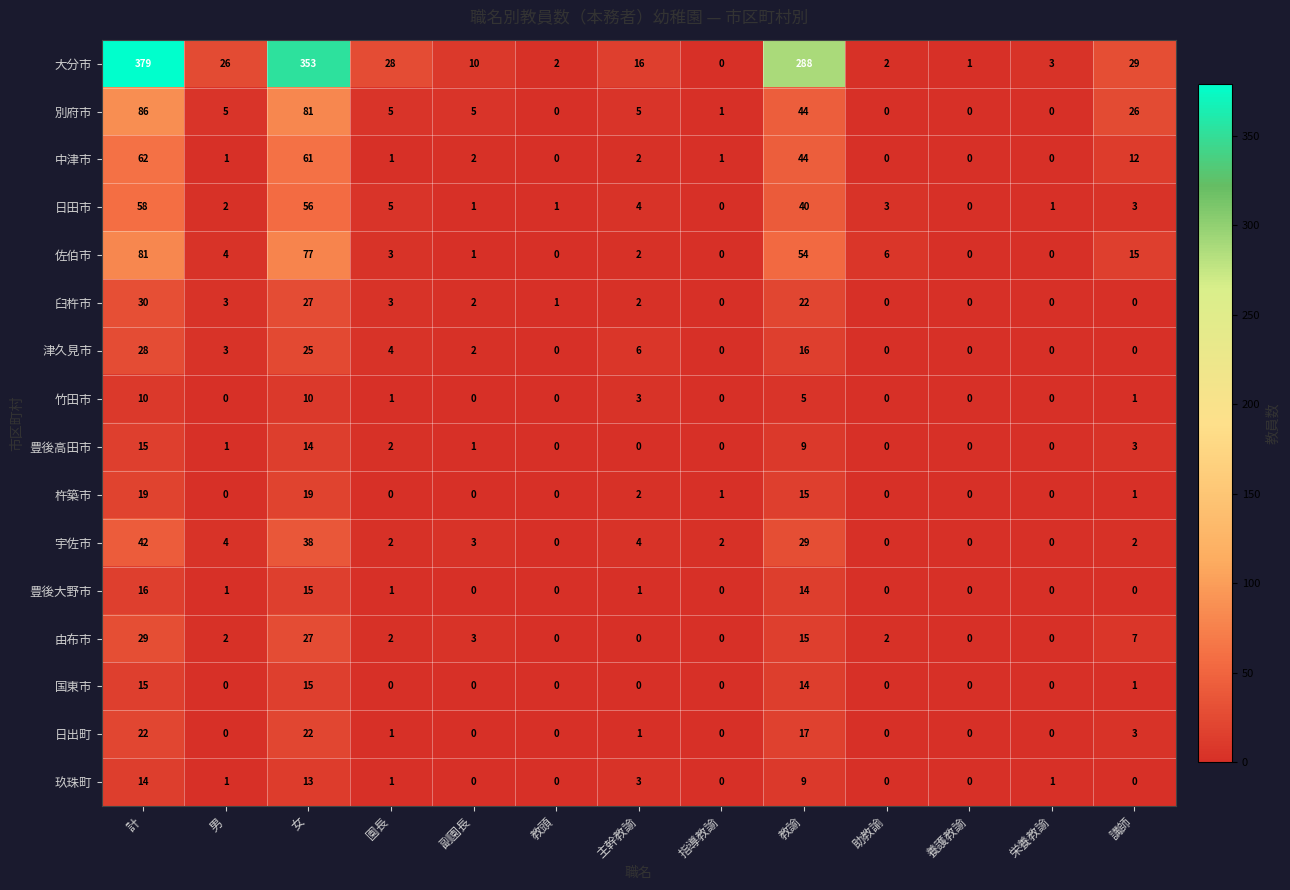

True or false: 杵築市 has a value of 0 at 養護教諭.

True